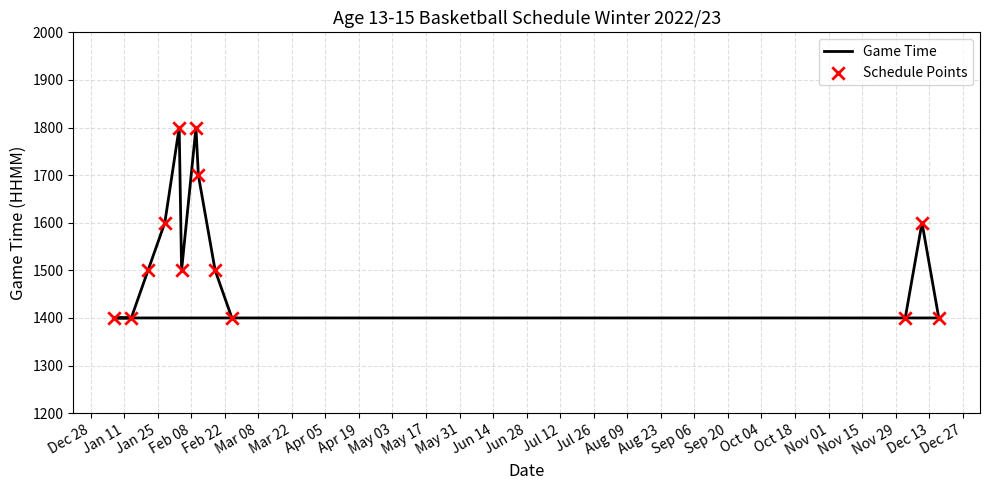

Which series reaches the maximum Y coordinate?

Game Time